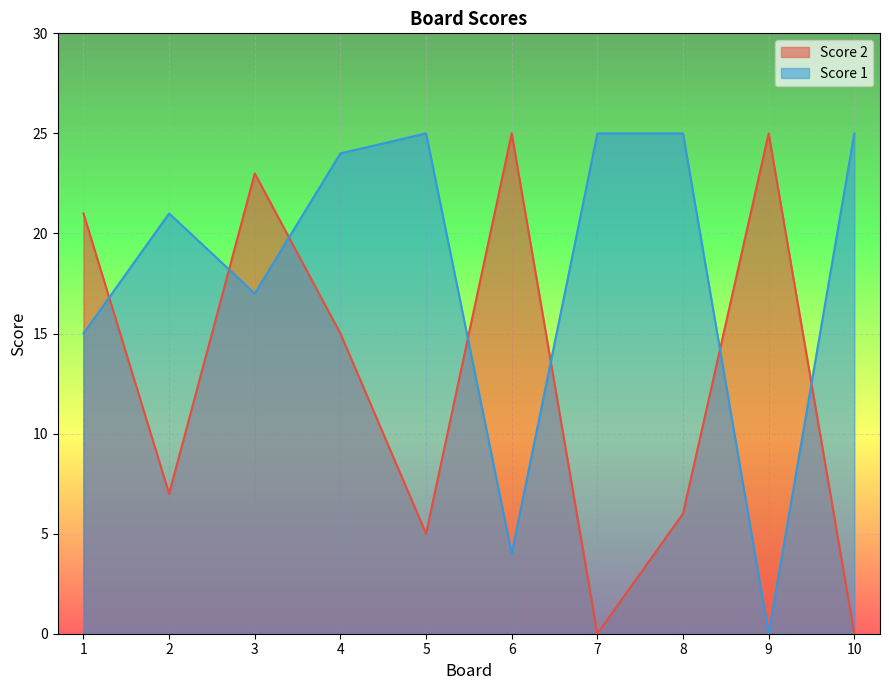

The Score 1 series shows 25 at 7. True or false?

True